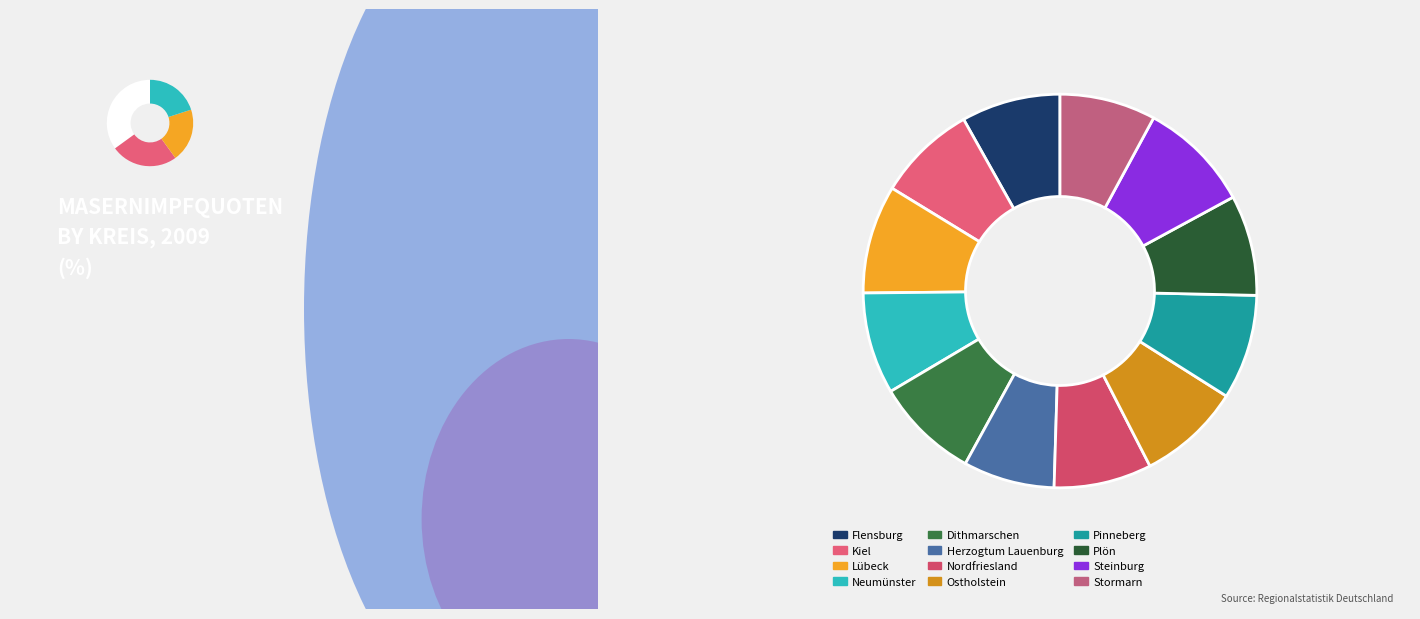

How many segments does this pie chart have?

12